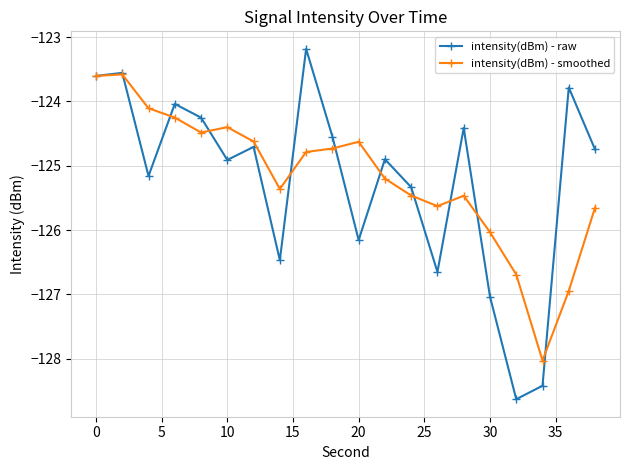

Which series has the largest range (max minus min)?

intensity(dBm) - raw